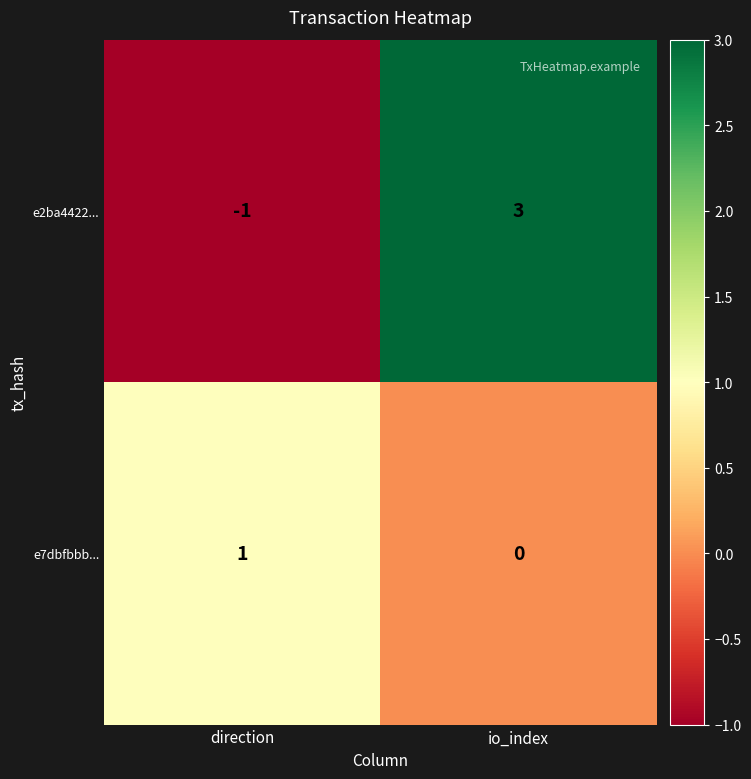

How many data points in e2ba4422... are less than 3?

1